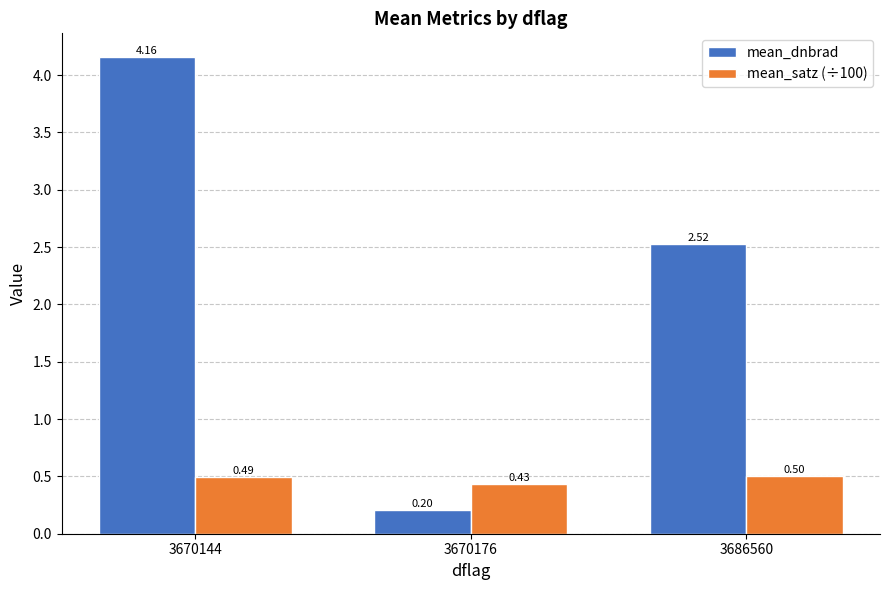

Which series has the largest total across all categories?

mean_dnbrad